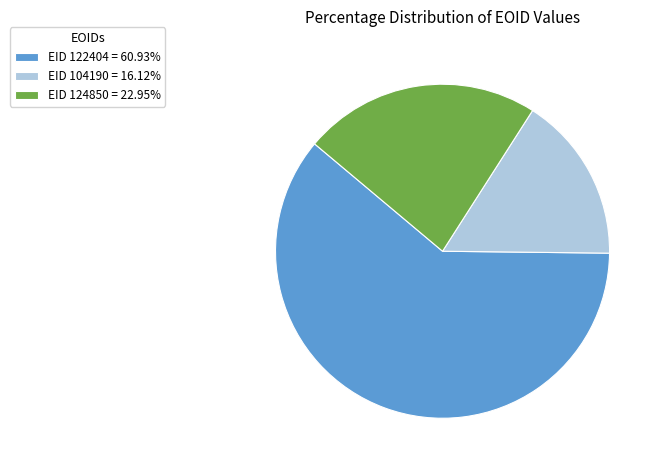

Is the sum of EID 104190 = 16.12% and EID 122404 = 60.93% greater than half?

Yes